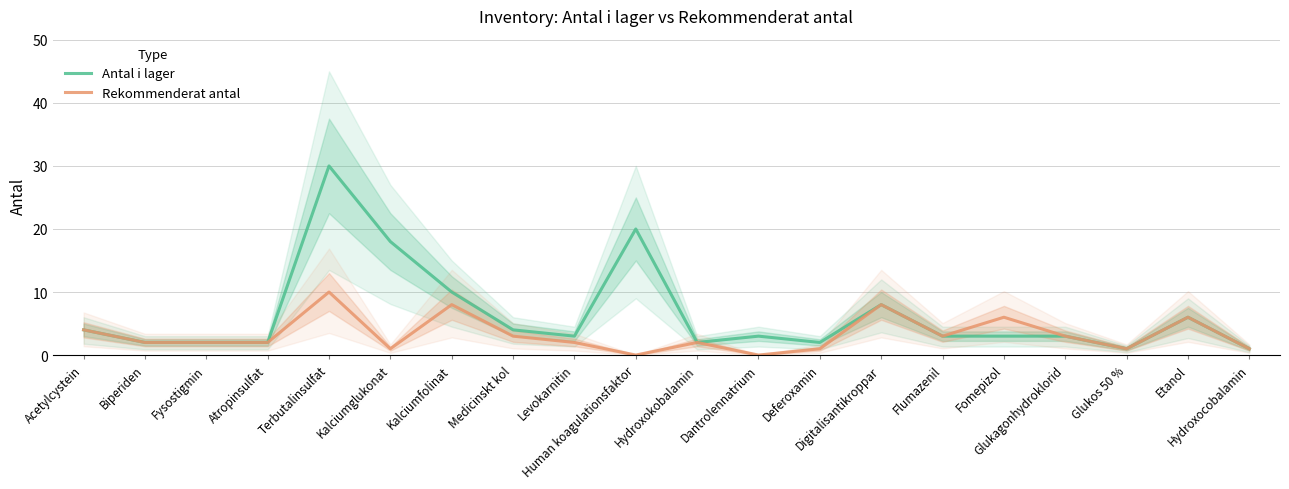

True or false: Antal i lager and Rekommenderat antal intersect in this chart.

False